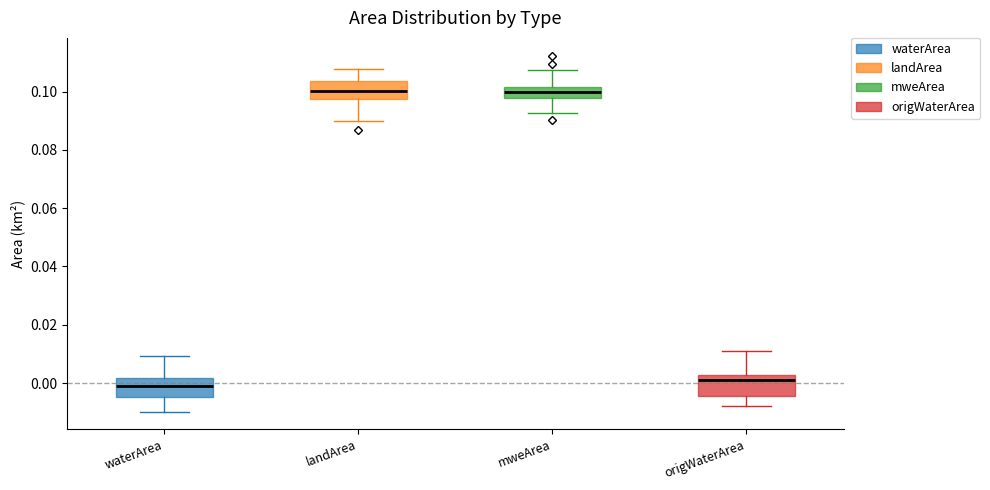

Reading left to right, transcribe this box plot: for each box, give where its median line is, the range the box spans, and where its two whiskers end, as read against the y-axis. The values are not printed on the chart, so give them approximately, as read against the axis.

waterArea: median -0.002, box -0.004 to 0.002, whiskers -0.010 to 0.010
landArea: median 0.100, box 0.098 to 0.104, whiskers 0.090 to 0.108
mweArea: median 0.100, box 0.098 to 0.102, whiskers 0.092 to 0.108
origWaterArea: median 0.002 (just below the box's upper edge), box -0.004 to 0.002, whiskers -0.008 to 0.010